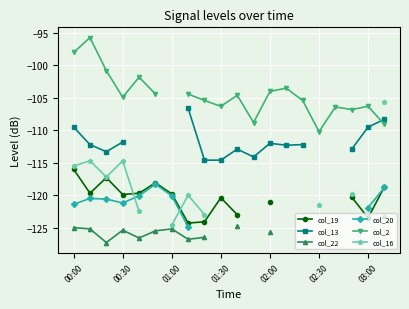

What is the label of the 20th point from the right?

00:00